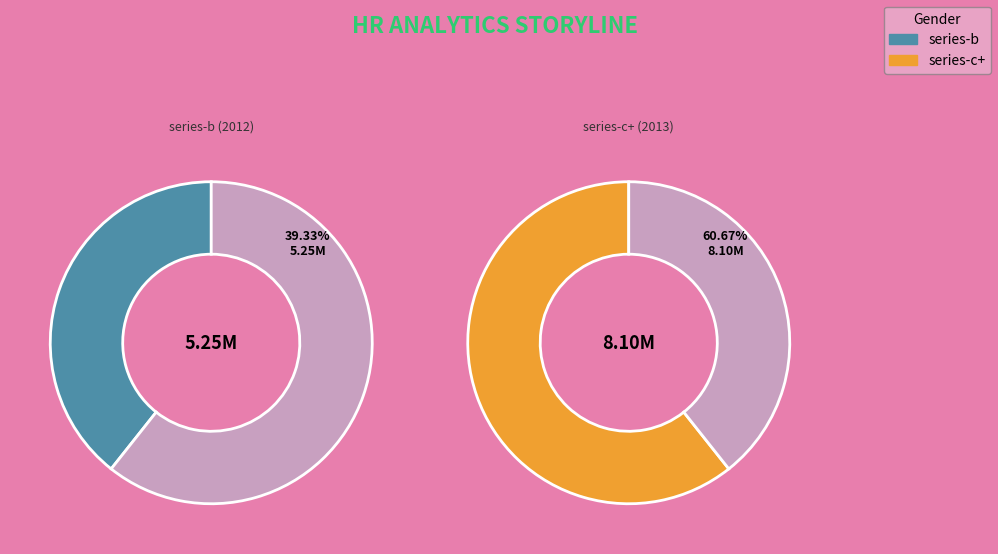

Does series-b (2012) represent more than half of the total?

No